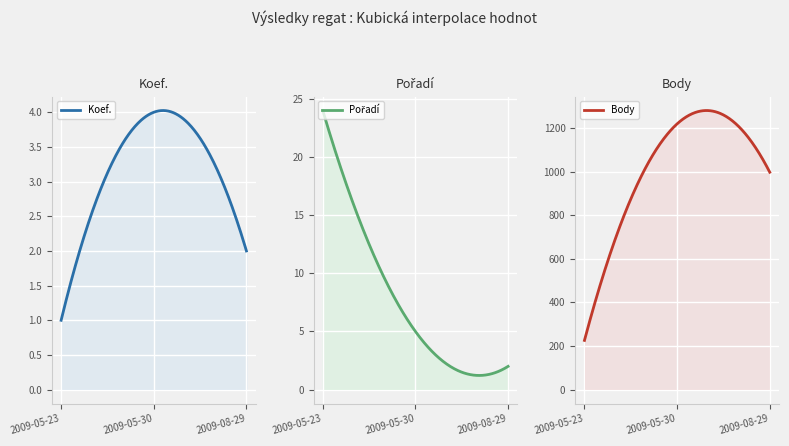

What are all the series names shown in the legend?

Koef., Pořadí, Body